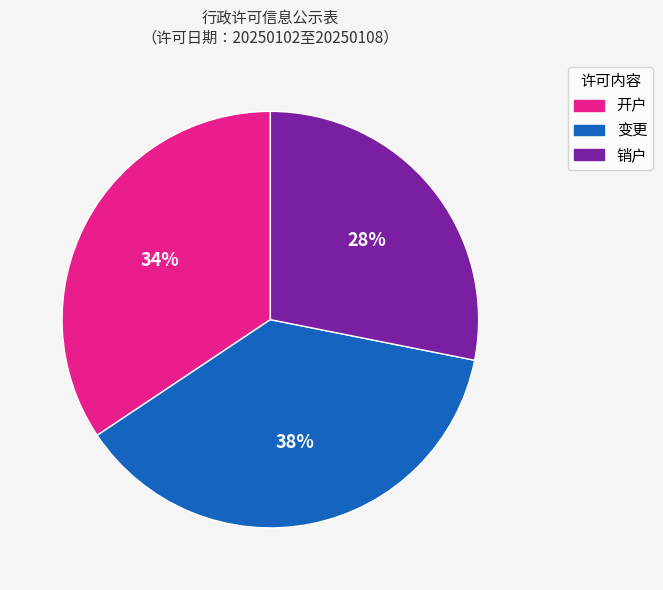

Count the number of slices in the pie.

3